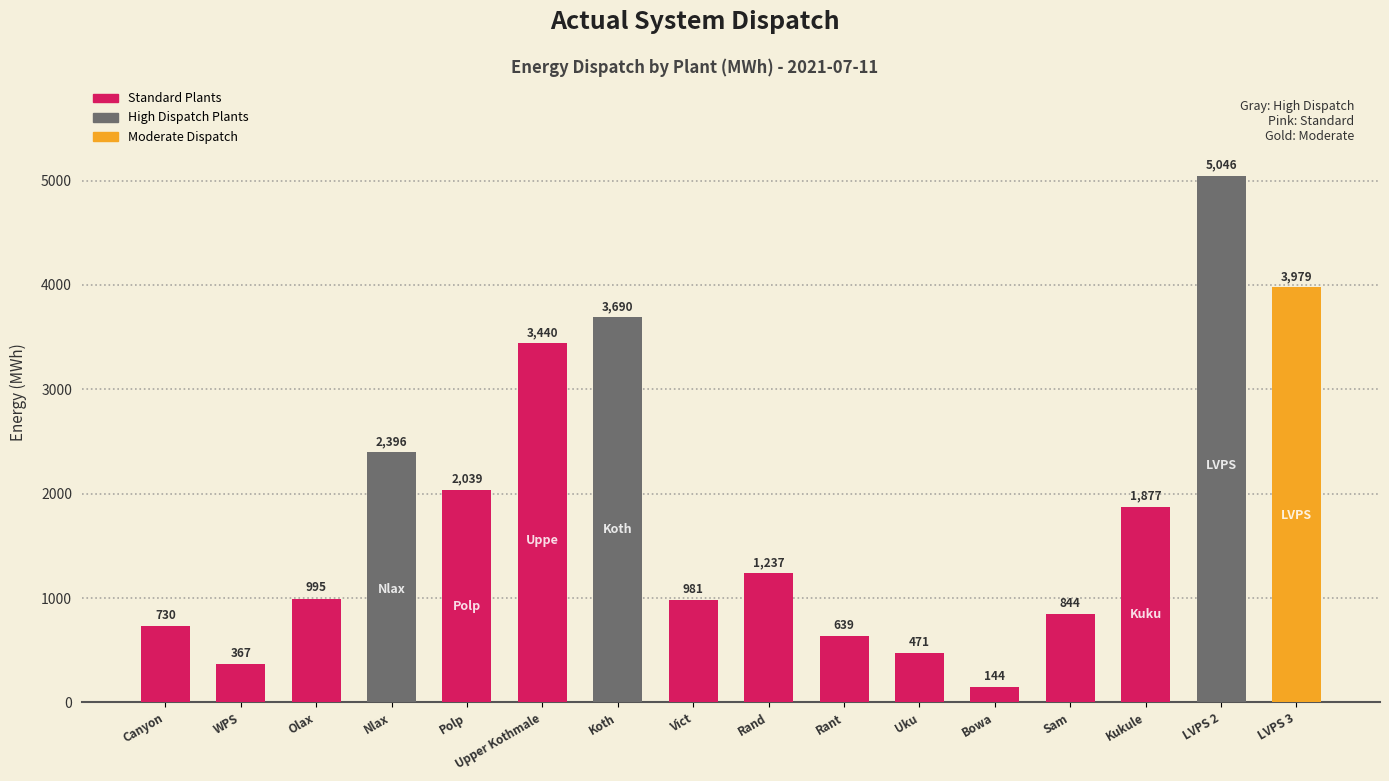

Which label corresponds to the smallest value in the chart?

Bowa